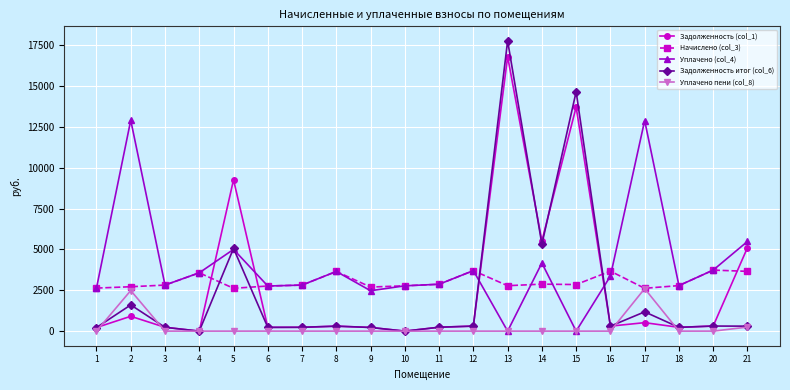

Which series has the largest total across all categories?

Уплачено (col_4)